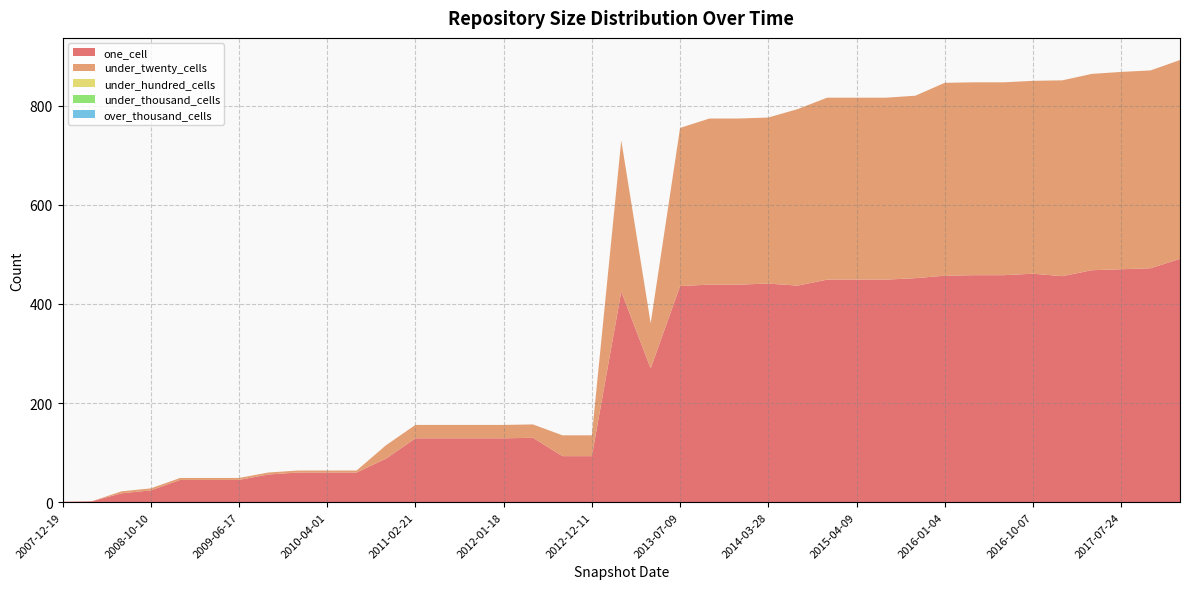

Does the chart have visible grid lines?

Yes